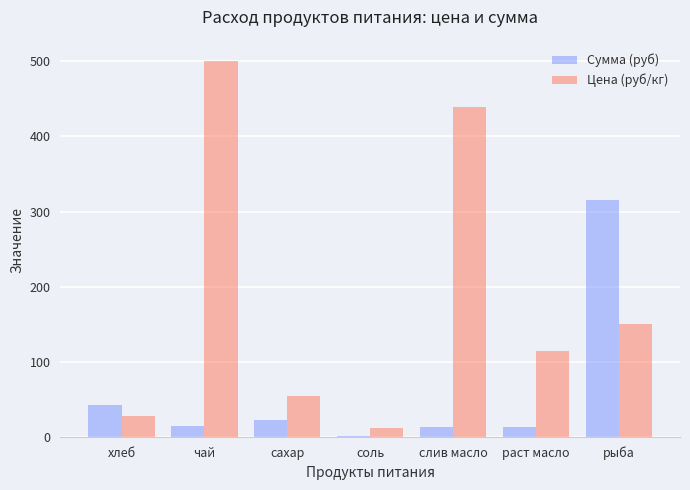

What is the total value across all series at соль?

13.1